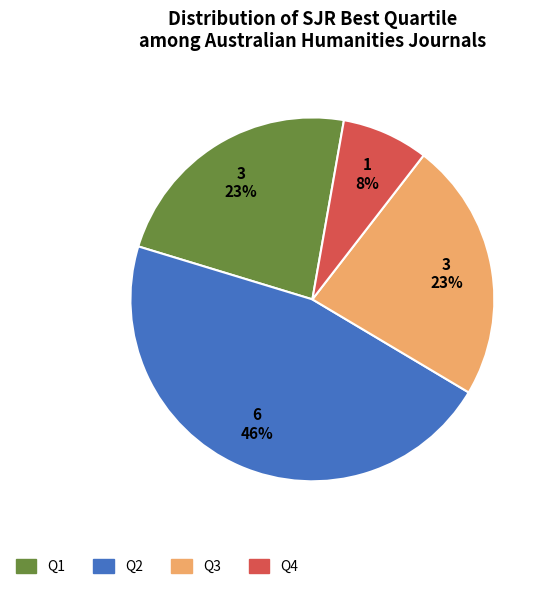

Does Q3 represent more than half of the total?

No